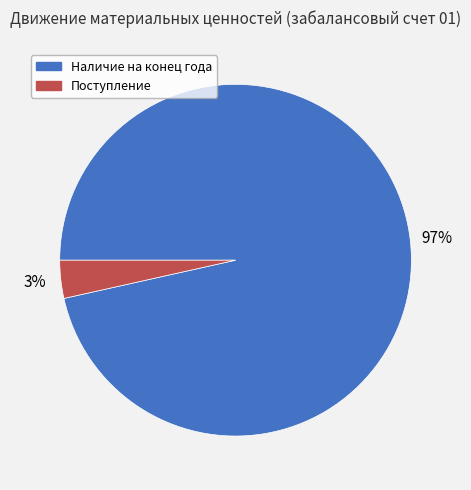

Is Наличие на конец года the majority of the pie?

Yes